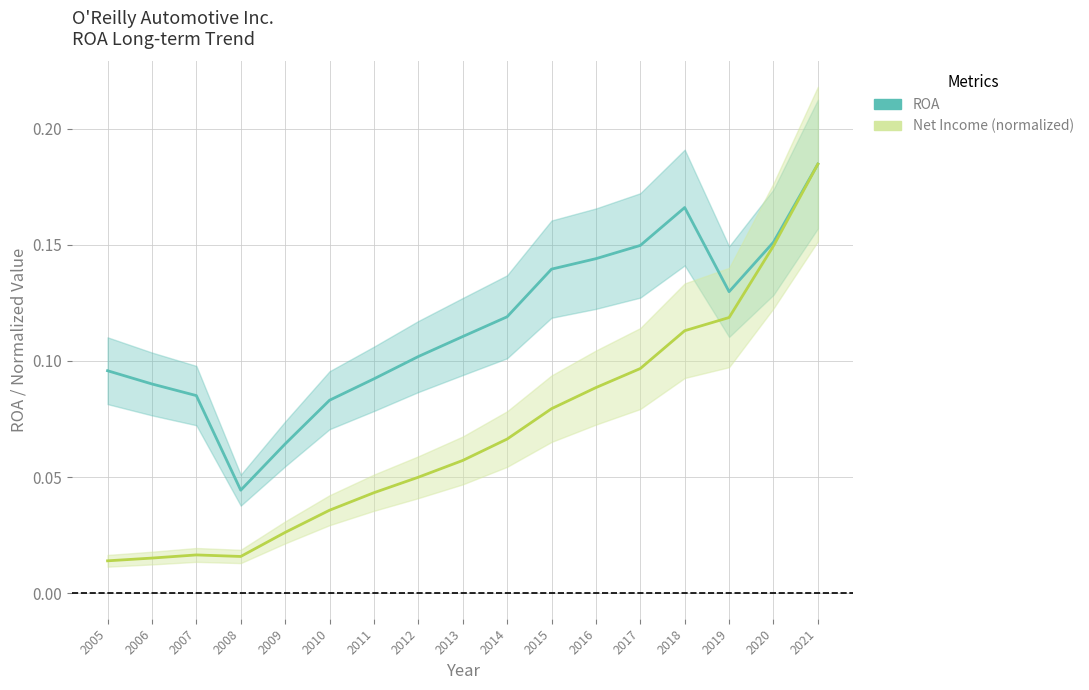

How many lines are shown in the chart?

2